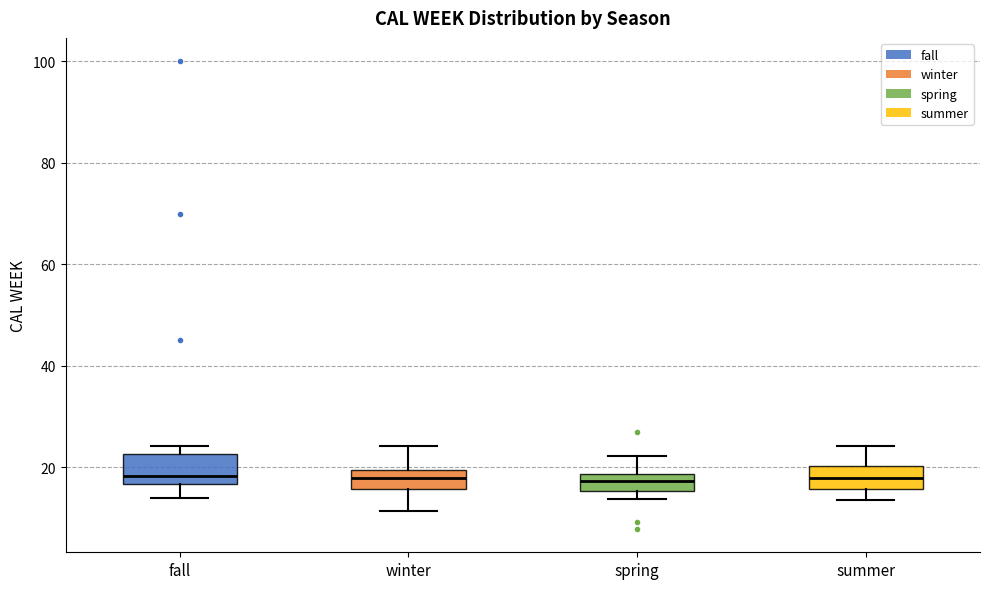

Where does the lower whisker of the box for fall end on the y-axis? The values are not printed on the chart, so give them approximately, as read against the axis.

14